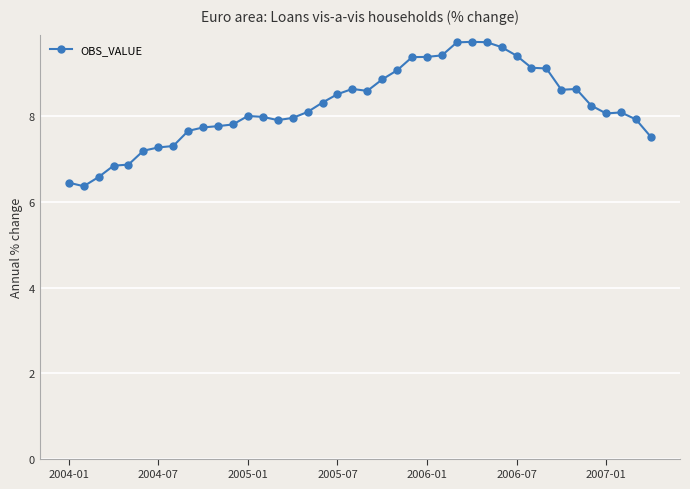

What is the average value?

8.2